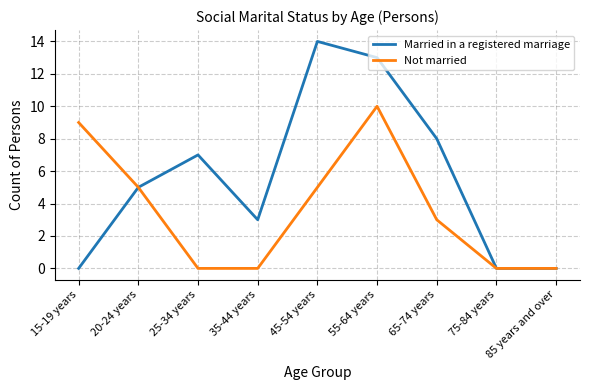

True or false: Married in a registered marriage has a value of 0 at 75-84 years.

True